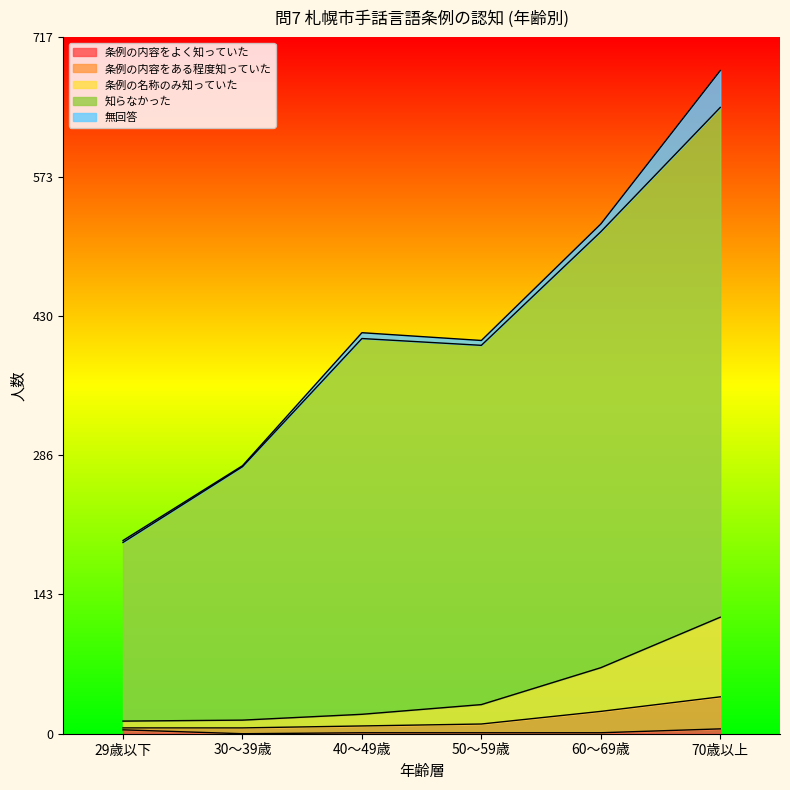

At which category is the sum across all series the highest?

70歳以上